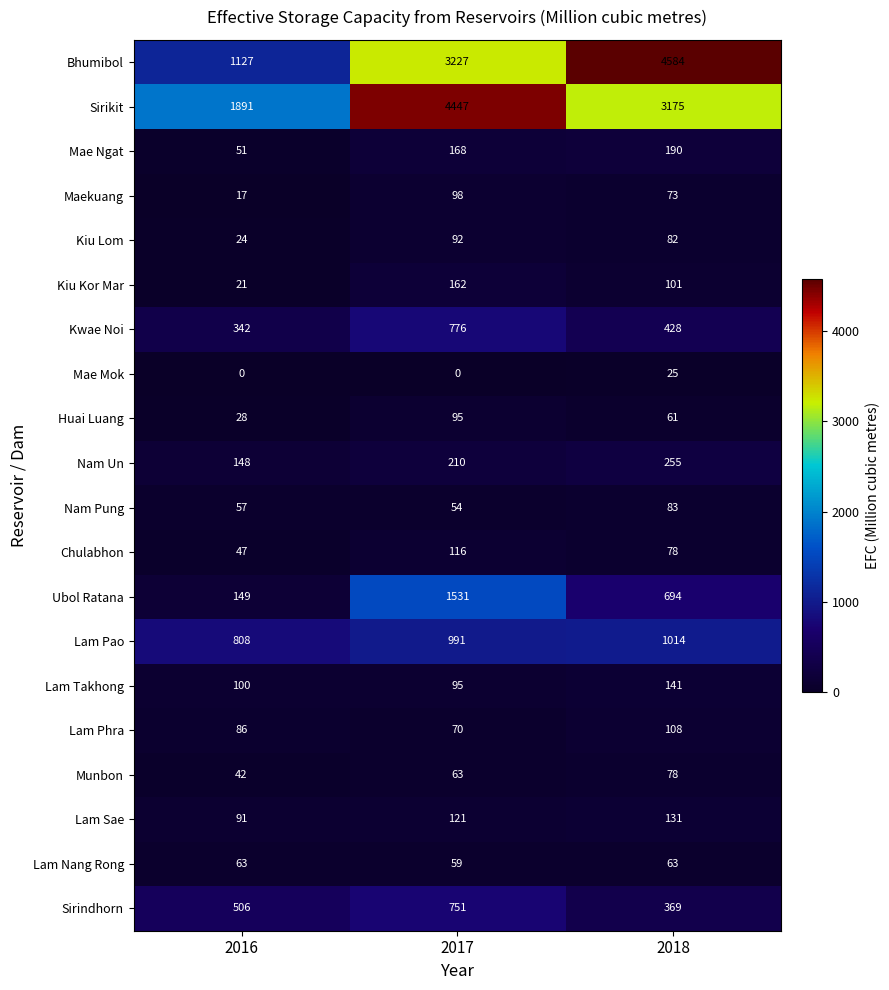

True or false: Mae Mok has a value of -10 at 2016.

False